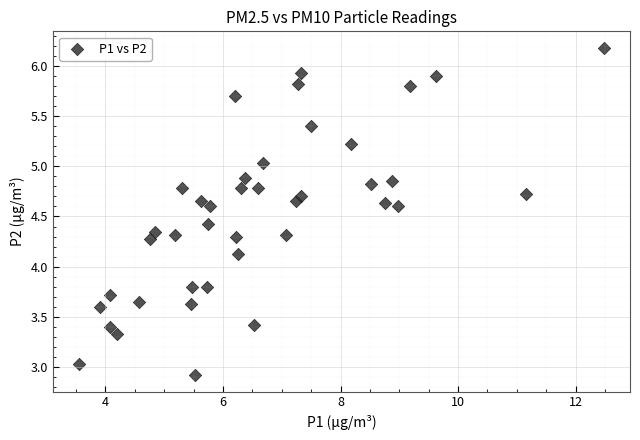

What is the range of Y values (max minus min)?

3.3